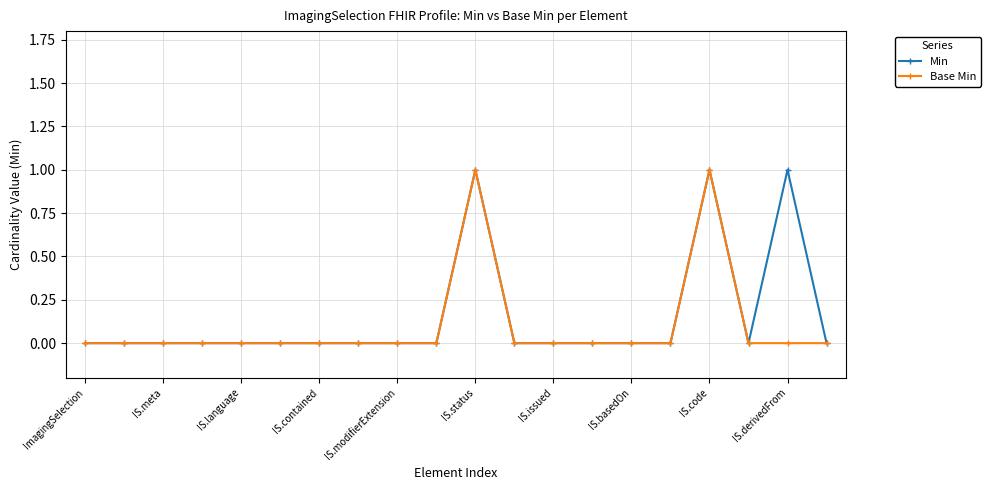

True or false: Base Min has more than 0 interior local peaks.

True